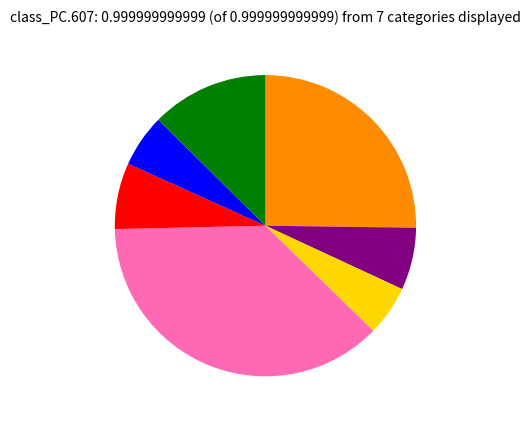

Does any single category account for the majority?

No